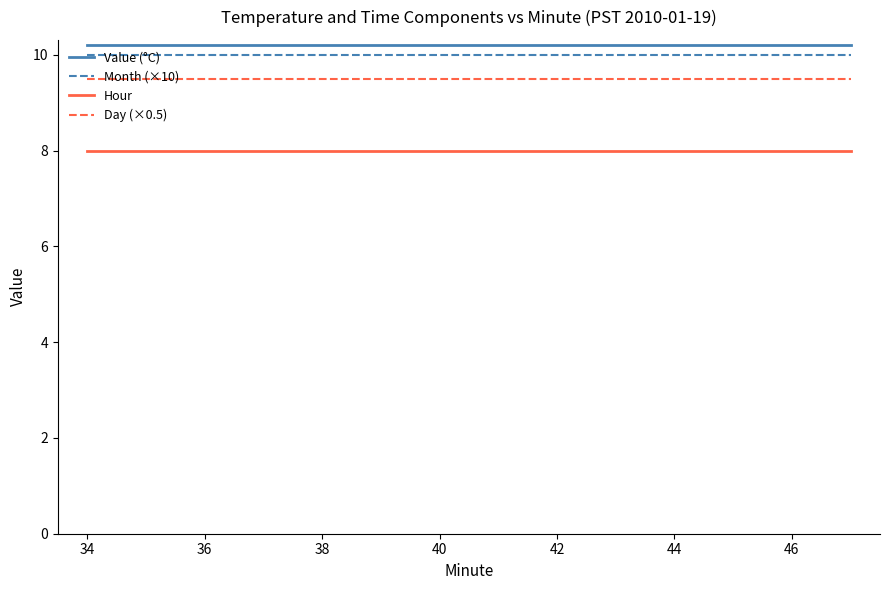

What is the minimum value shown in the chart?

8.0